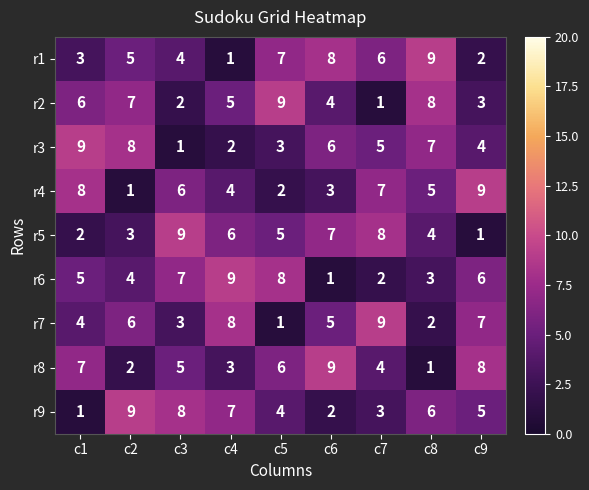

What value does the r1 series have at c3?

4